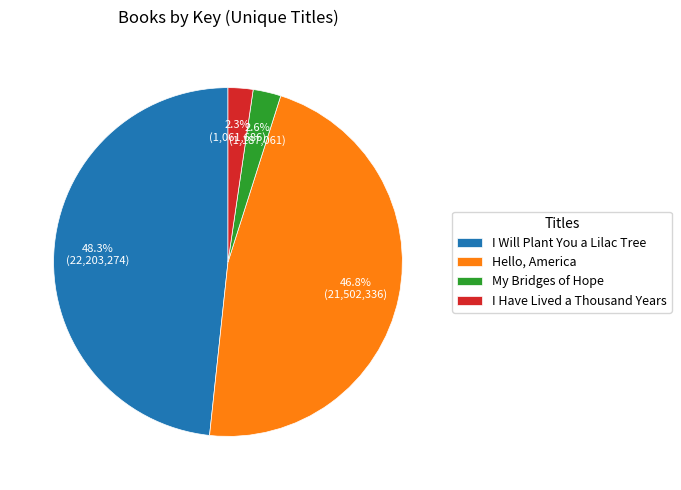

To the nearest percent, what is the difference between the largest and smallest slice percentages?

46%